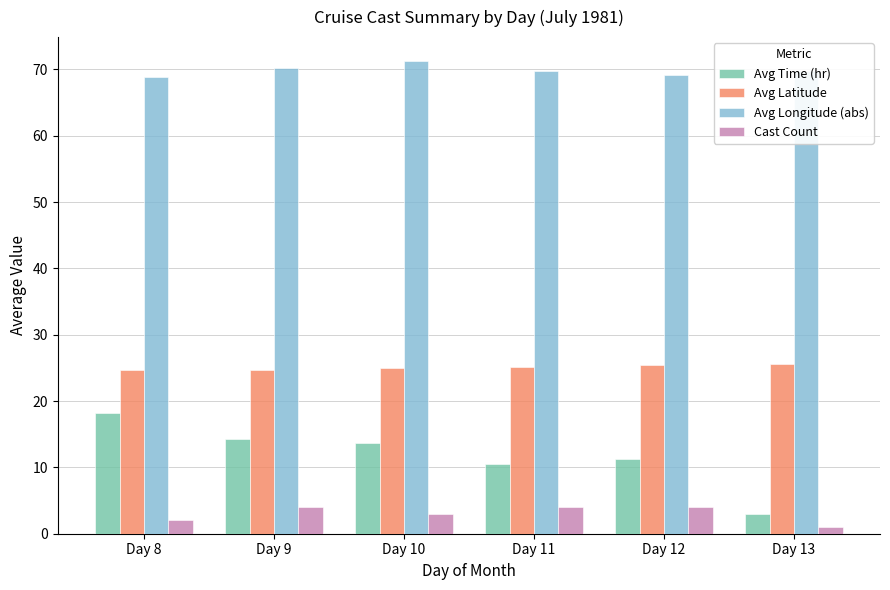

Which series changed the most between Day 11 and Day 13?

Avg Time (hr)